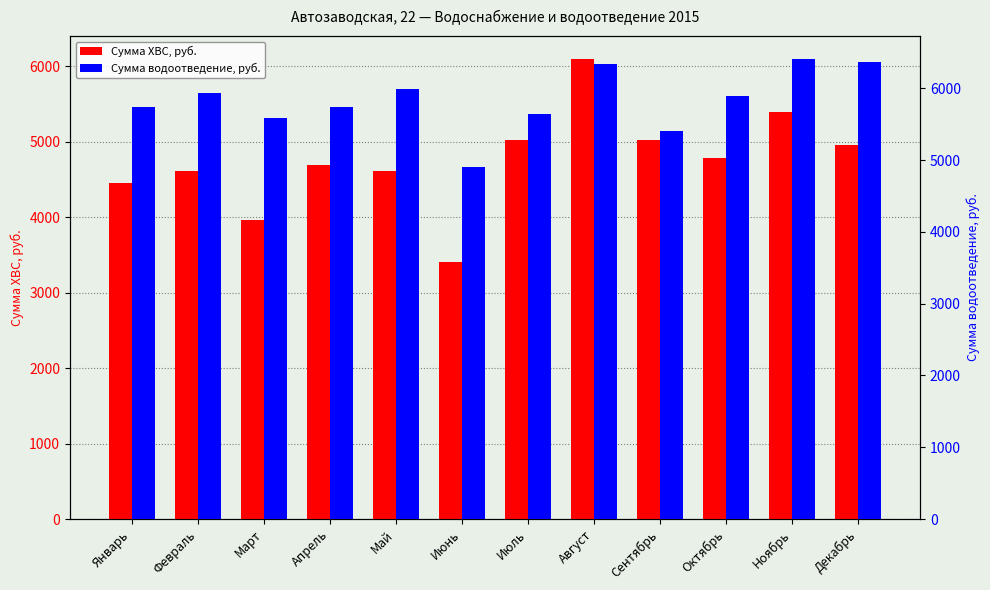

At which label does Сумма водоотведение, руб. first exceed 5899?

Февраль